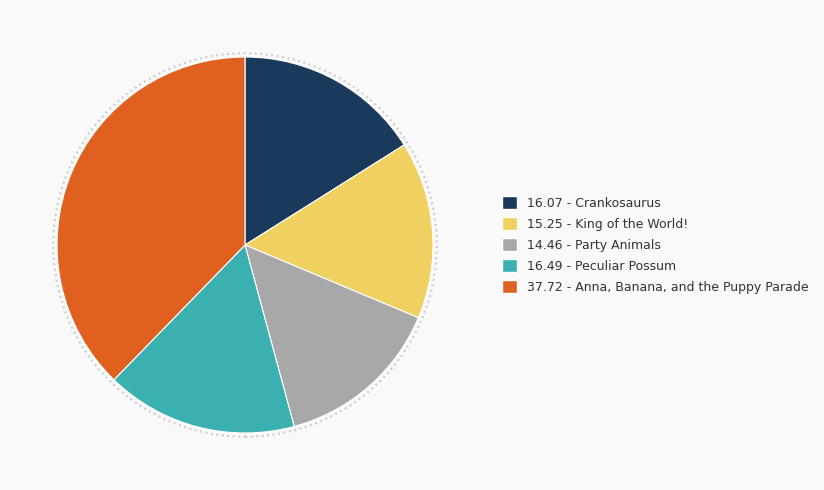

Is there any slice that represents more than half of the pie?

No